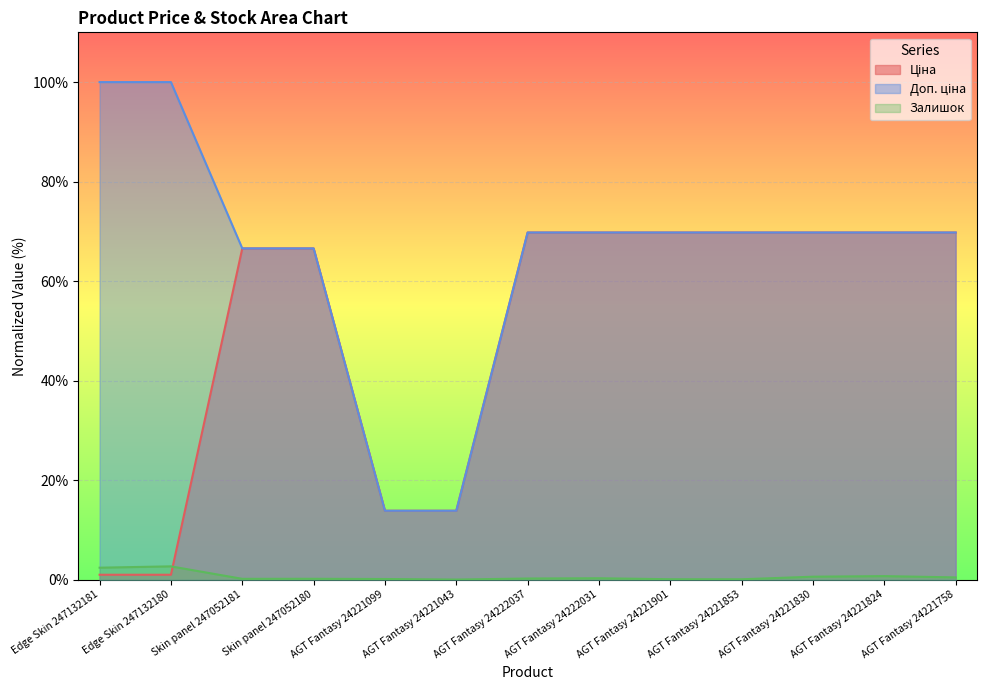

List the series in order of their overall mean, highest first.

Доп. ціна, Ціна, Залишок